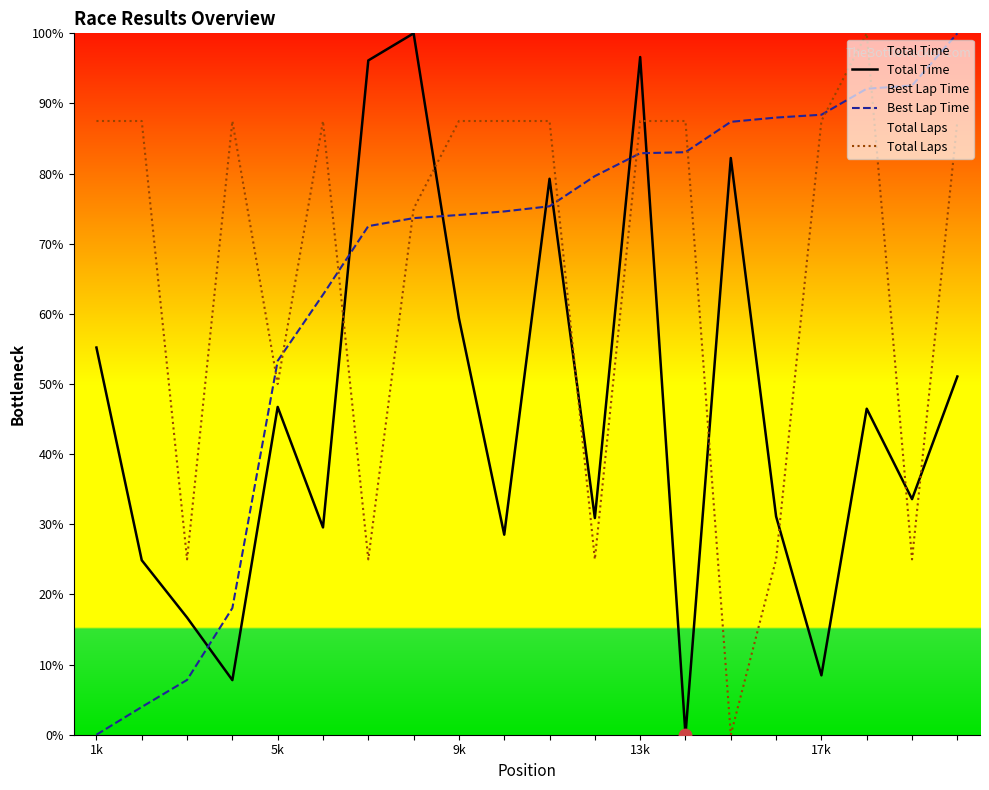

Which series contains the lowest Y value?

Total Time